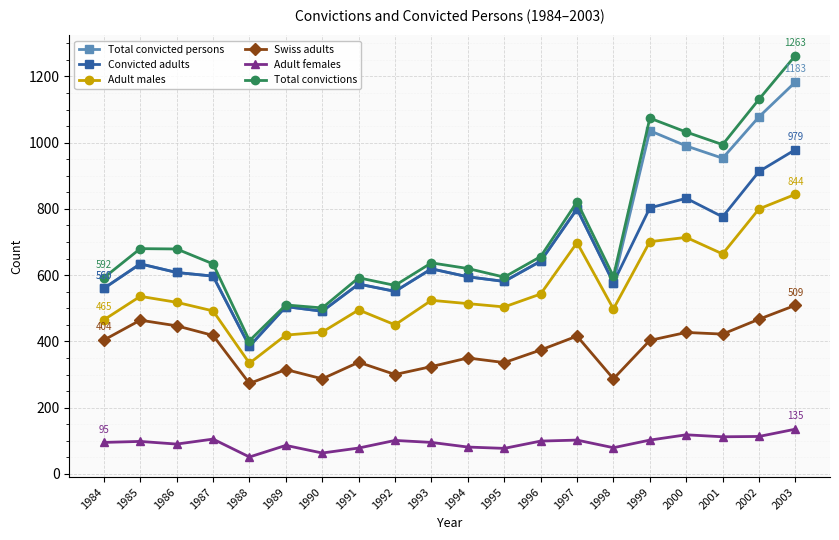

What is the difference between the maximum and minimum values in the Total convicted persons series?

798